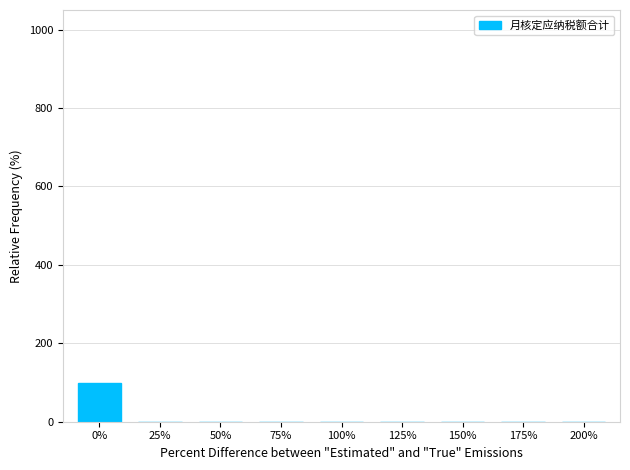

Reading right to left, what are all the values shown in this chart?

0	0	0	0	0	0	0	0	100